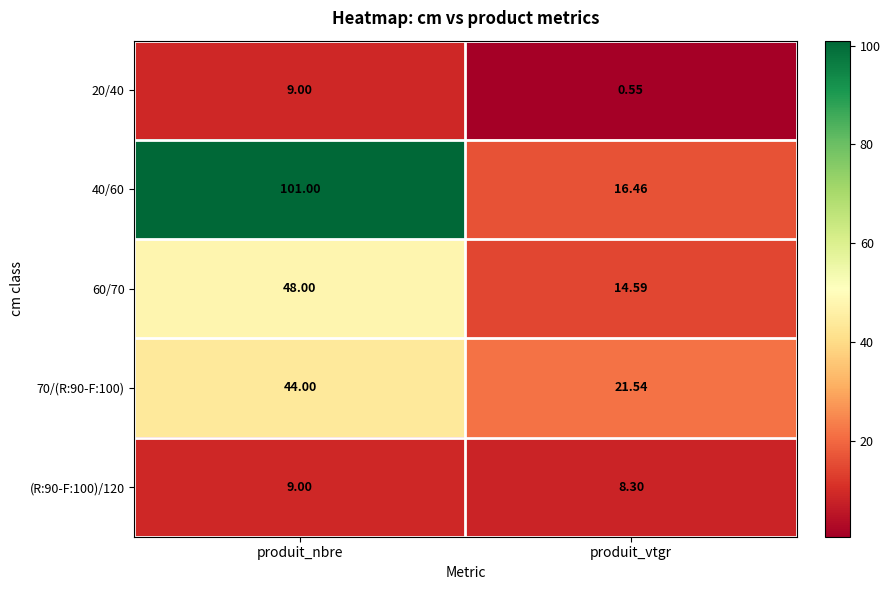

At which category is the sum across all series the highest?

produit_nbre